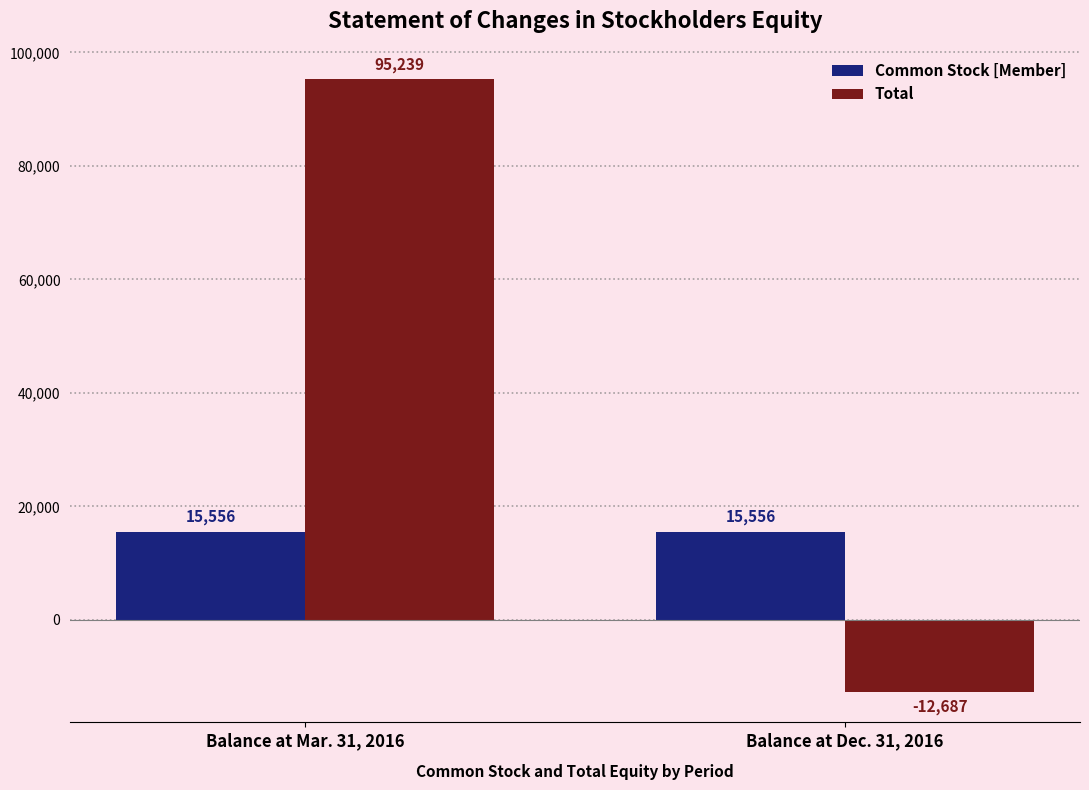

Is it true that Common Stock [Member] equals 15556 at Balance at Mar. 31, 2016?

True